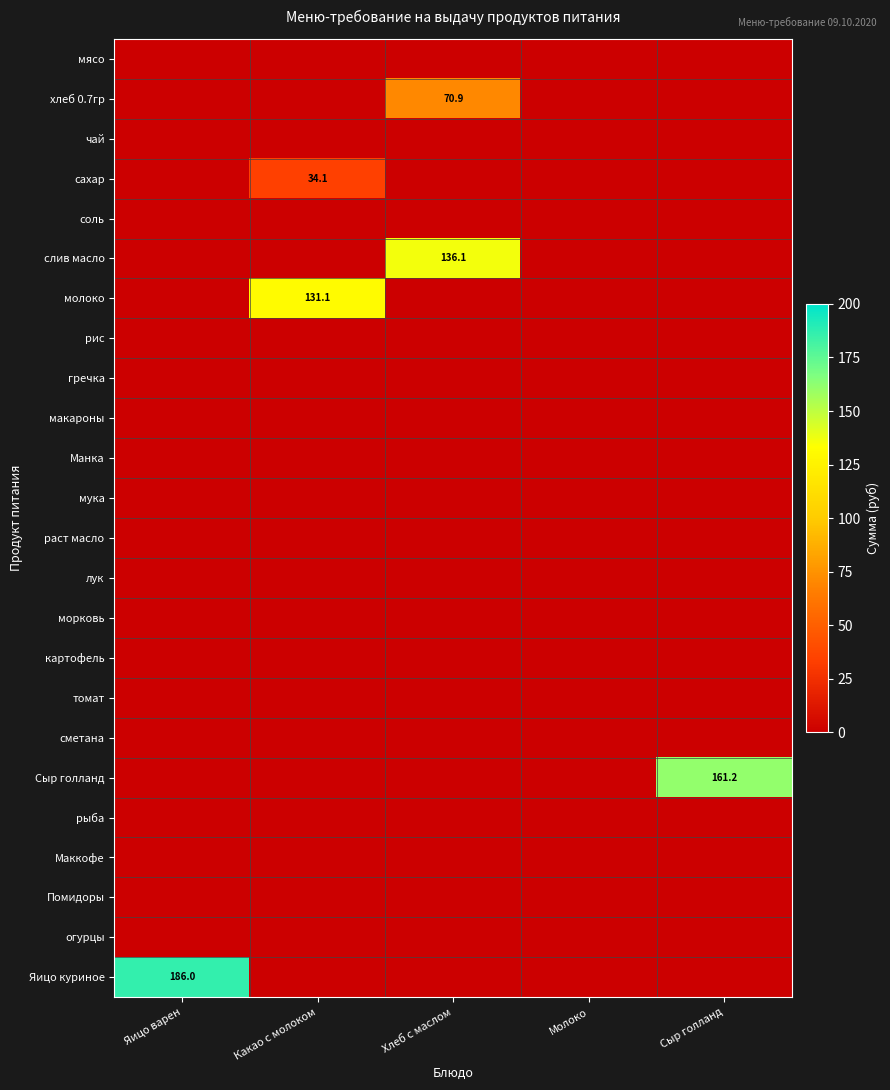

Which category has the lowest value in the хлеб 0.7гр series?

Яицо варен